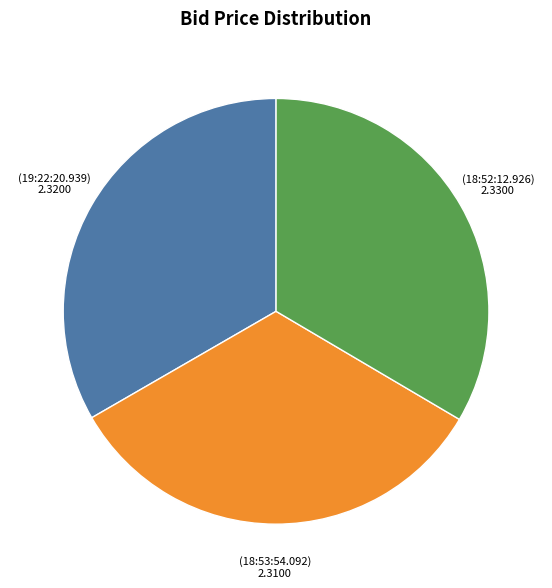

Is there any slice that represents more than half of the pie?

No